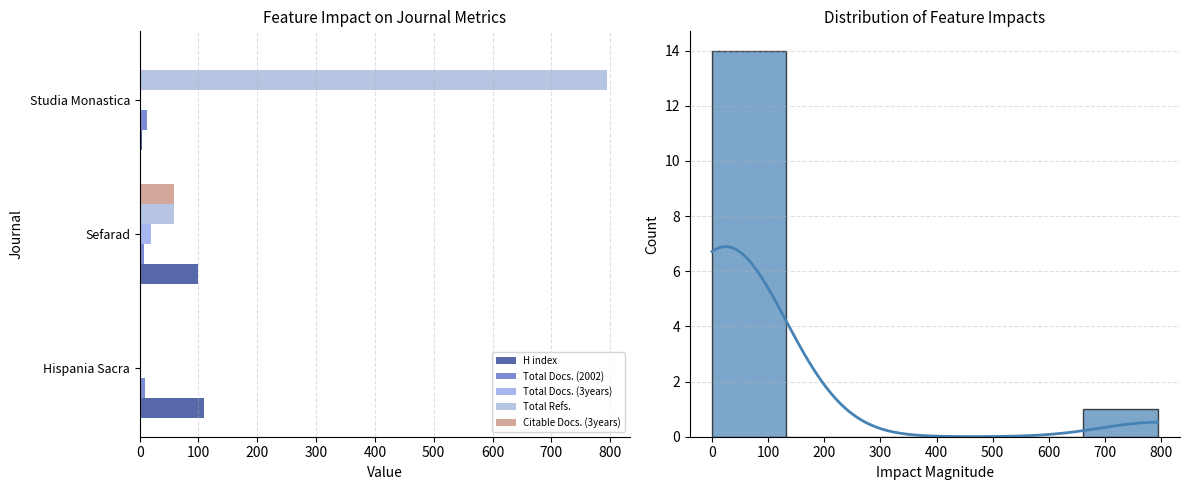

What is the sum of the Total Docs. (2002) values at Sefarad and Studia Monastica?

19